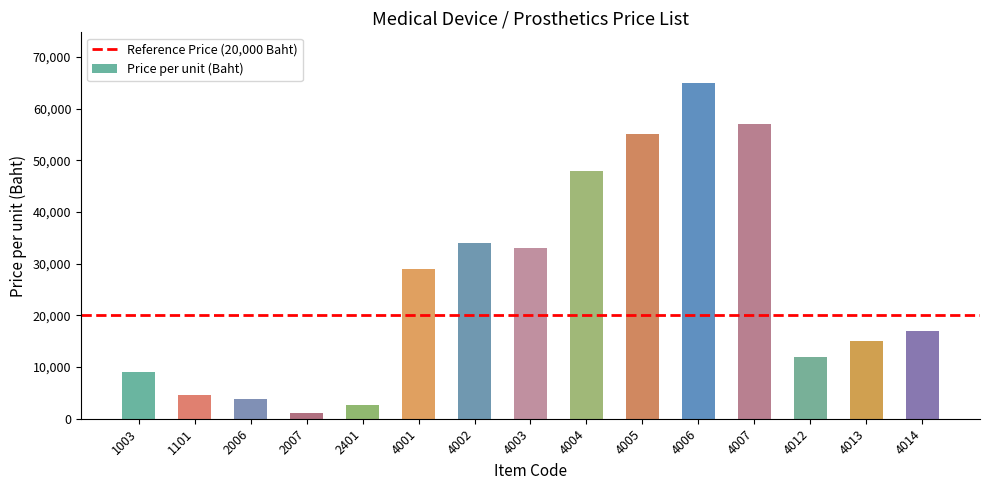

Reading left to right, what are all the values shown in this chart?

9000	4500	3800	1200	2700	29000	34000	33000	48000	55000	65000	57000	12000	15000	17000